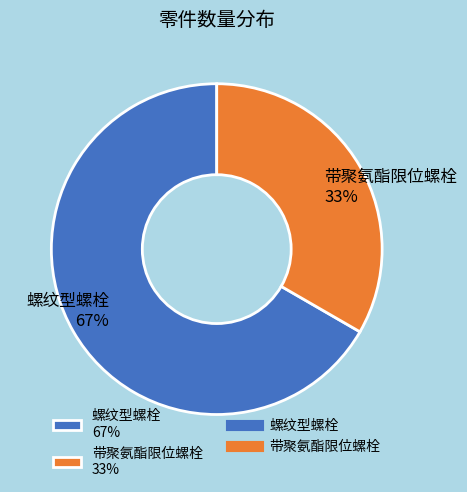

To the nearest percent, what portion does 带聚氨酯限位螺栓 represent?

33%